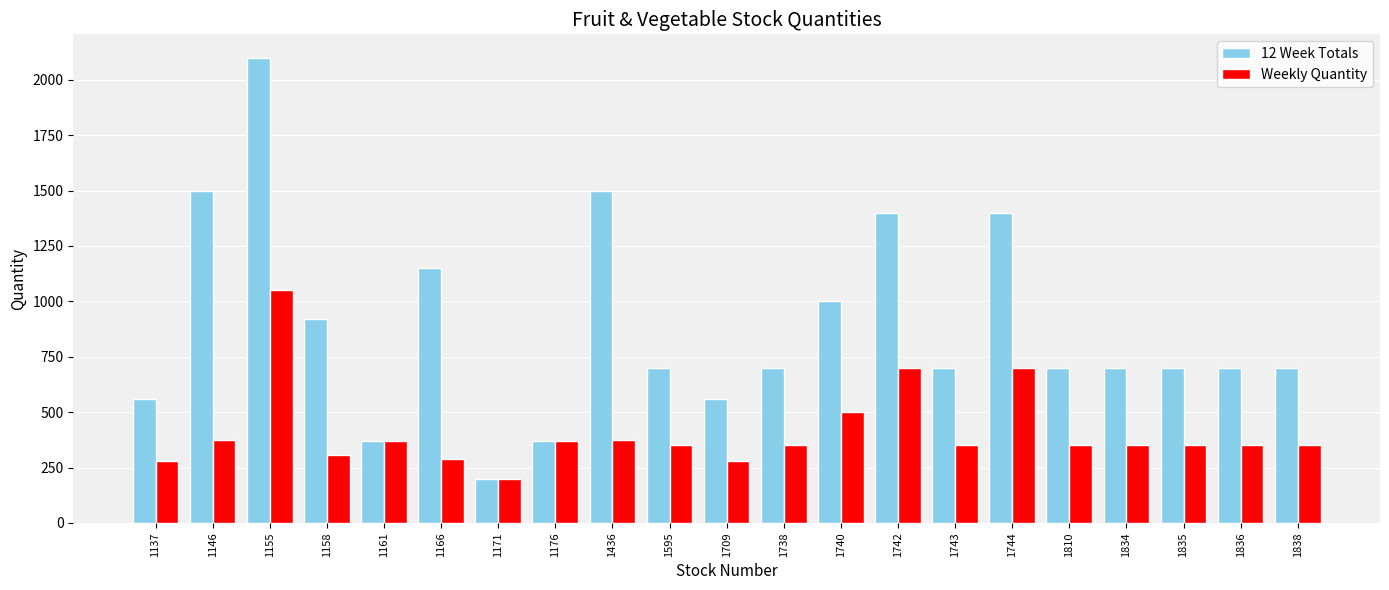

True or false: Weekly Quantity has a value of 1050 at 1155.

True